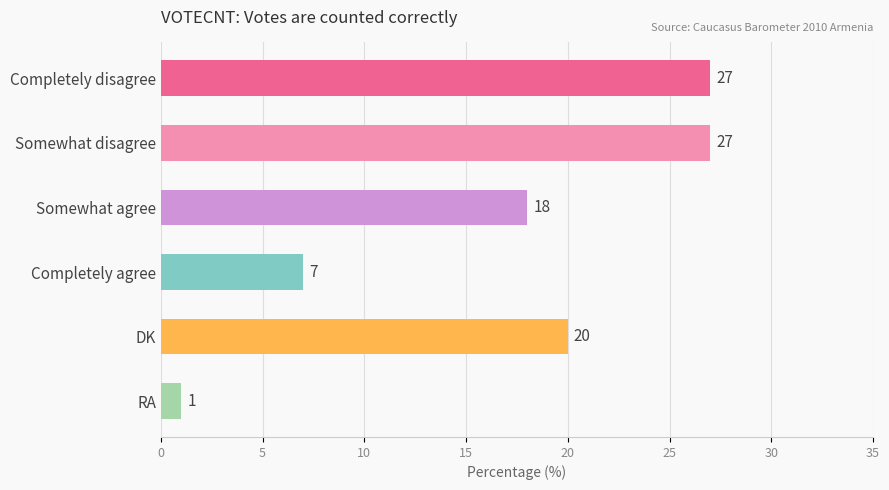

Reading top to bottom, transcribe all the data shown in this chart.

Completely disagree=27	Somewhat disagree=27	Somewhat agree=18	Completely agree=7	DK=20	RA=1